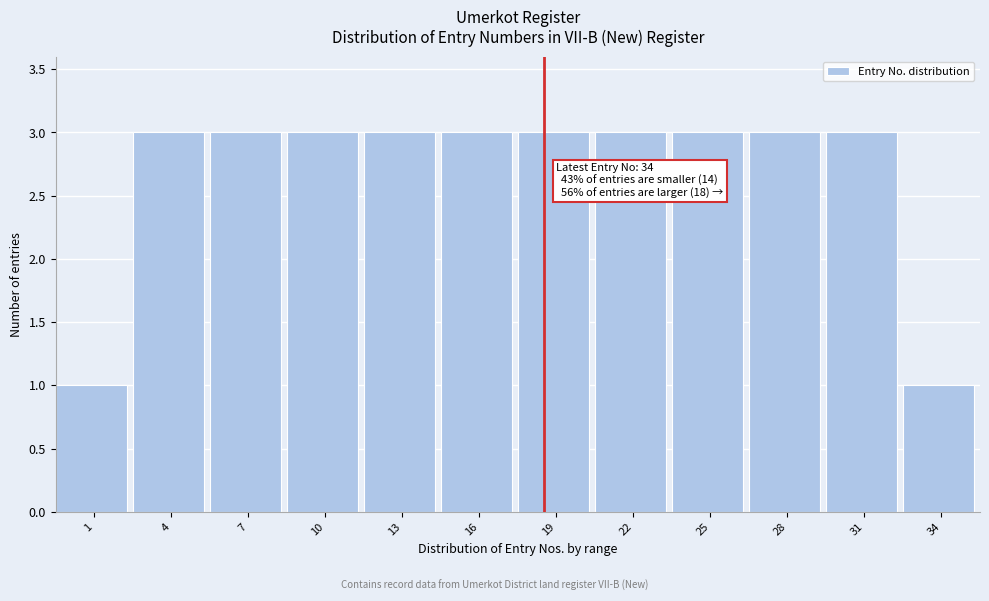

Reading right to left, transcribe all the data shown in this chart.

34=1	31=3	28=3	25=3	22=3	19=3	16=3	13=3	10=3	7=3	4=3	1=1